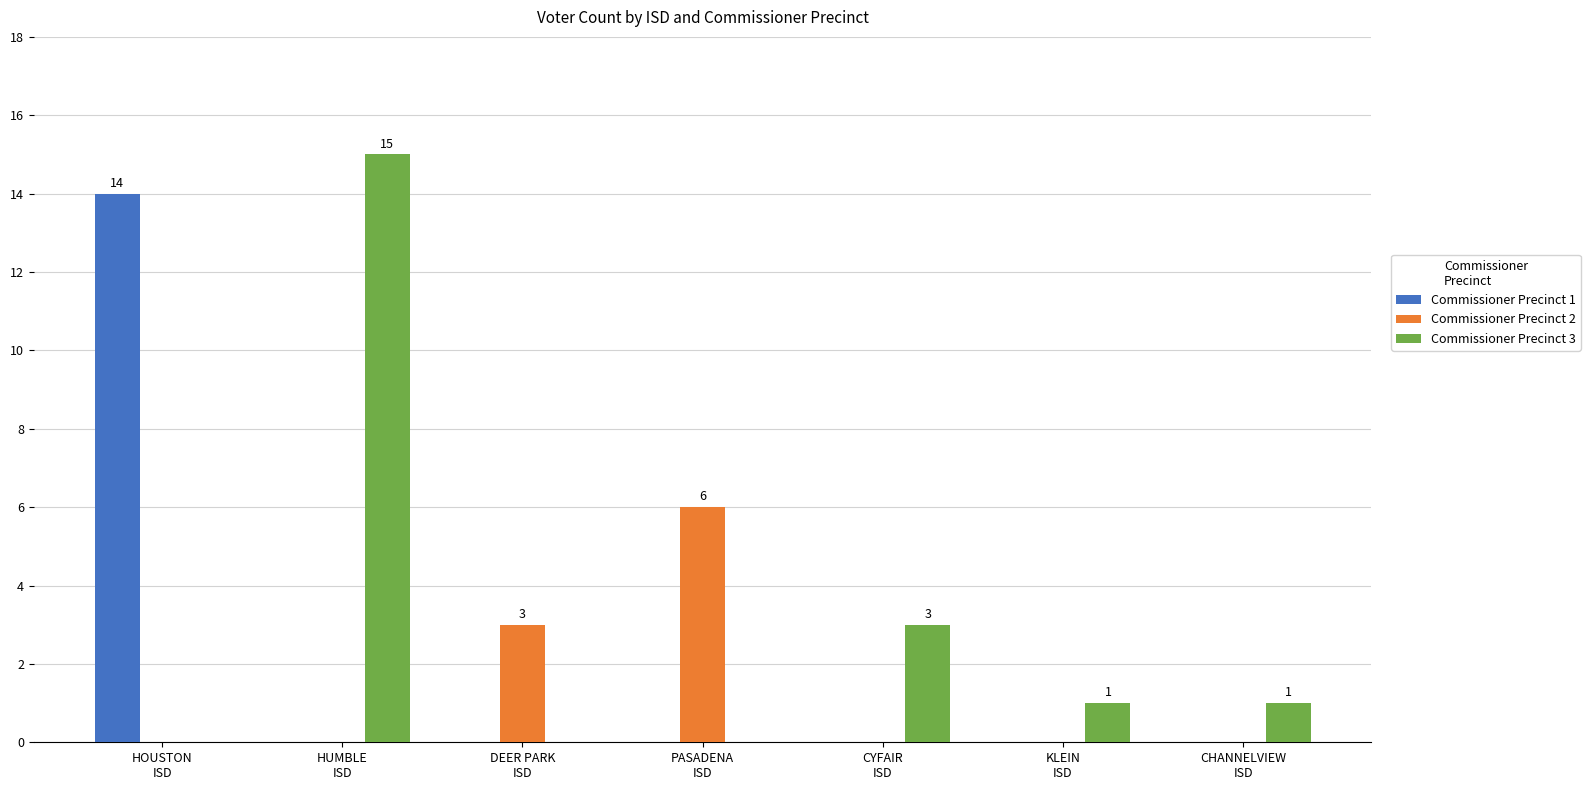

What is the greatest value displayed?

15